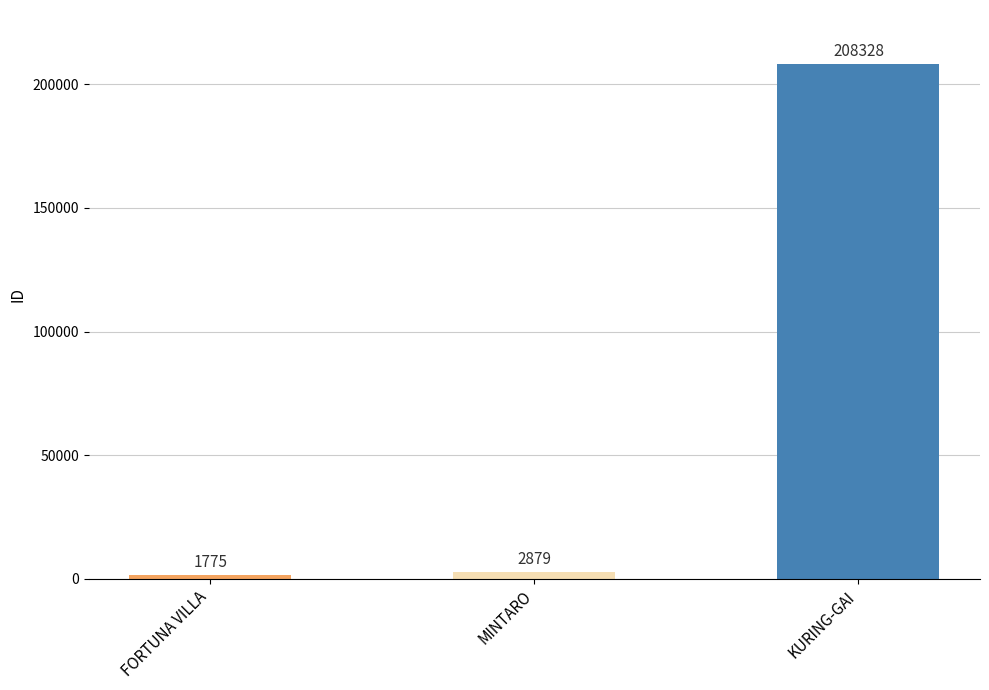

Reading left to right, list all the values displayed in this chart.

1775	2879	208328